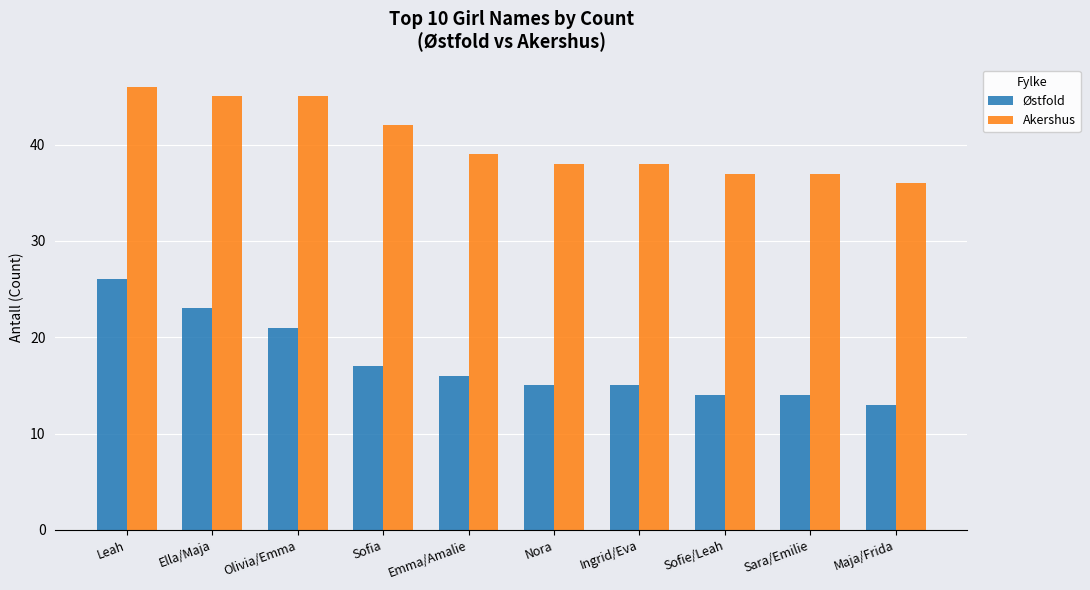

Which series has the widest spread of values?

Østfold